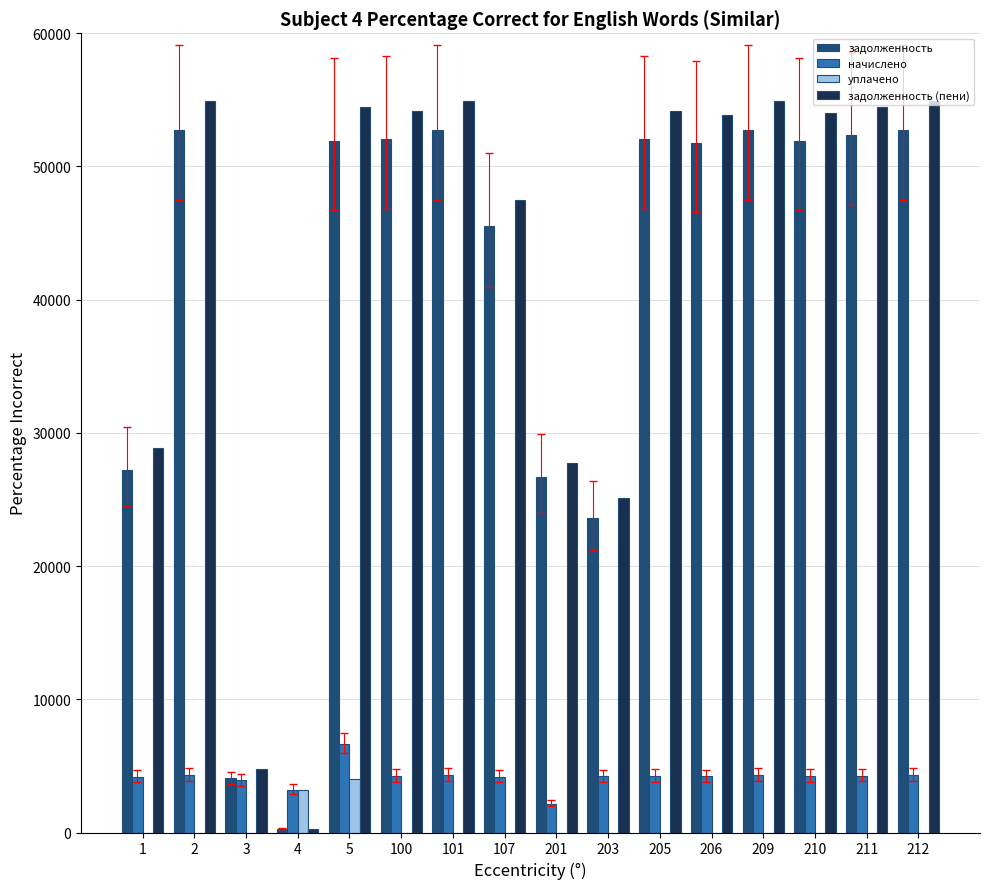

Between 107 and 209, which series saw the biggest shift?

задолженность (пени)